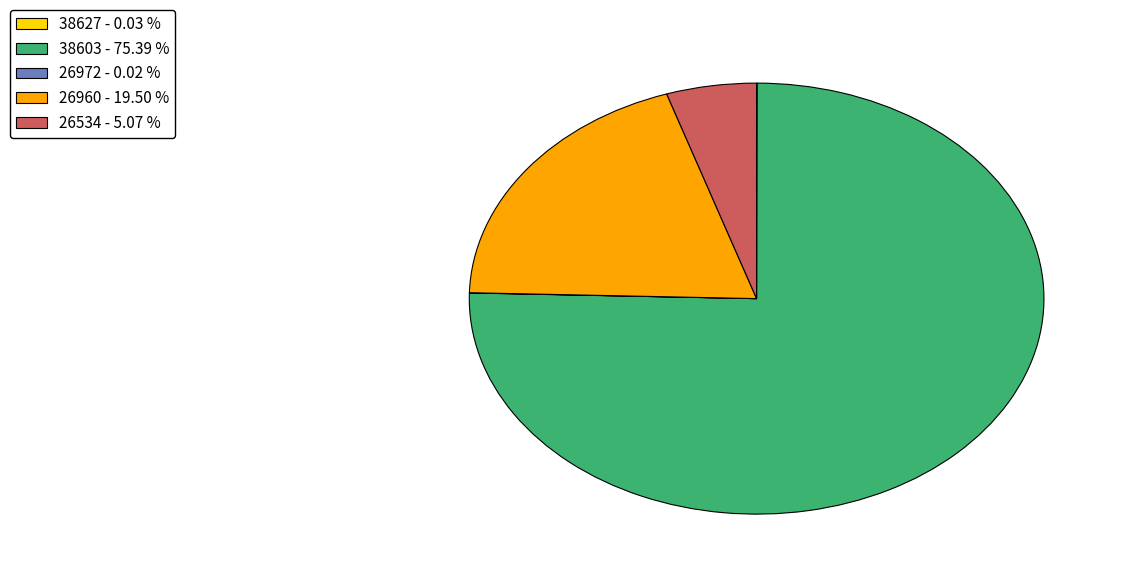

Does 26960 - 19.50 % represent more than half of the total?

No